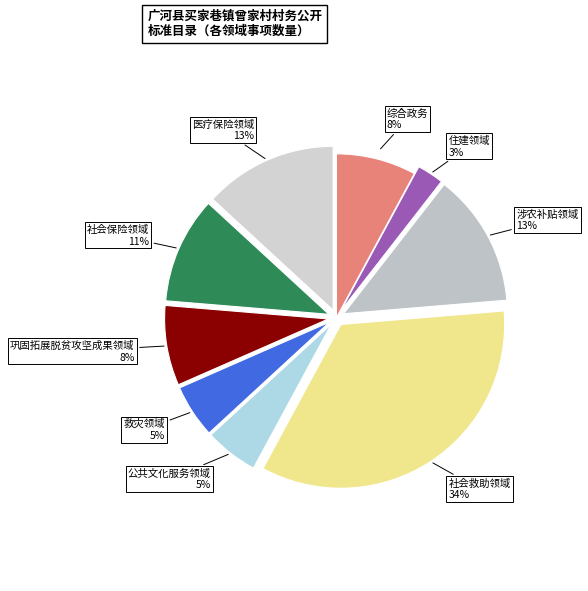

Is the sum of 社会救助领域 and 社会保险领域 greater than half?

No